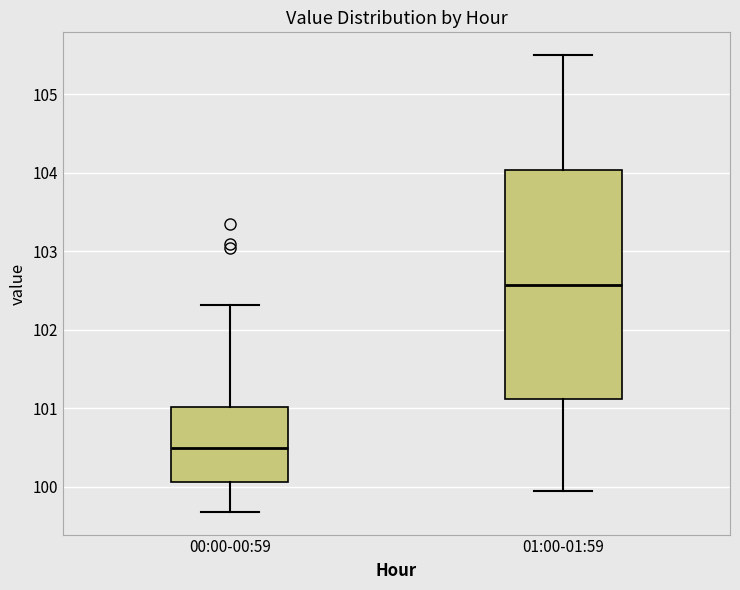

Which box's median line is the lowest?

00:00-00:59